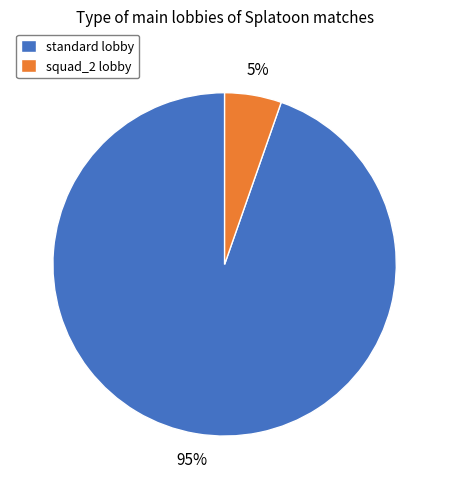

How many slices are in this pie chart?

2